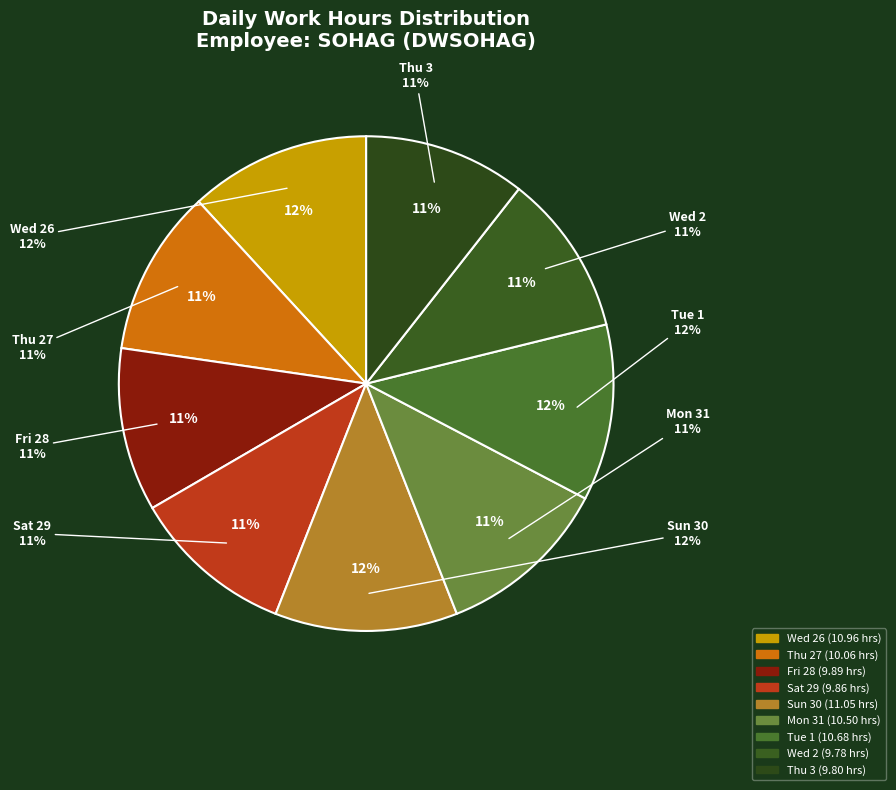

Does Mon 31 represent more than half of the total?

No